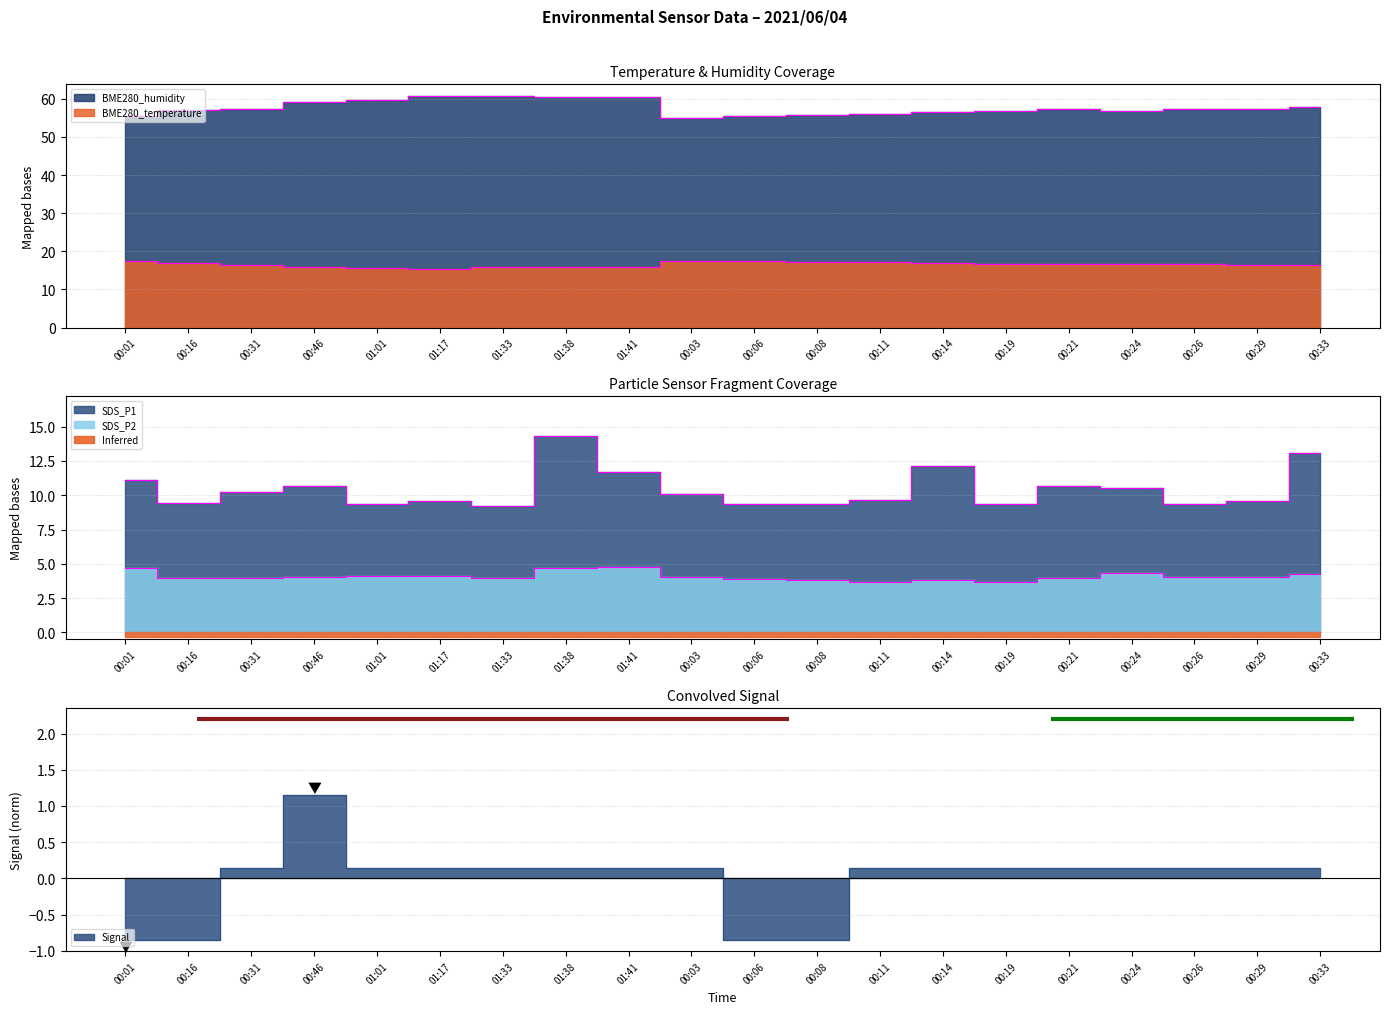

How many data points in BME280_temperature are above 16?

14